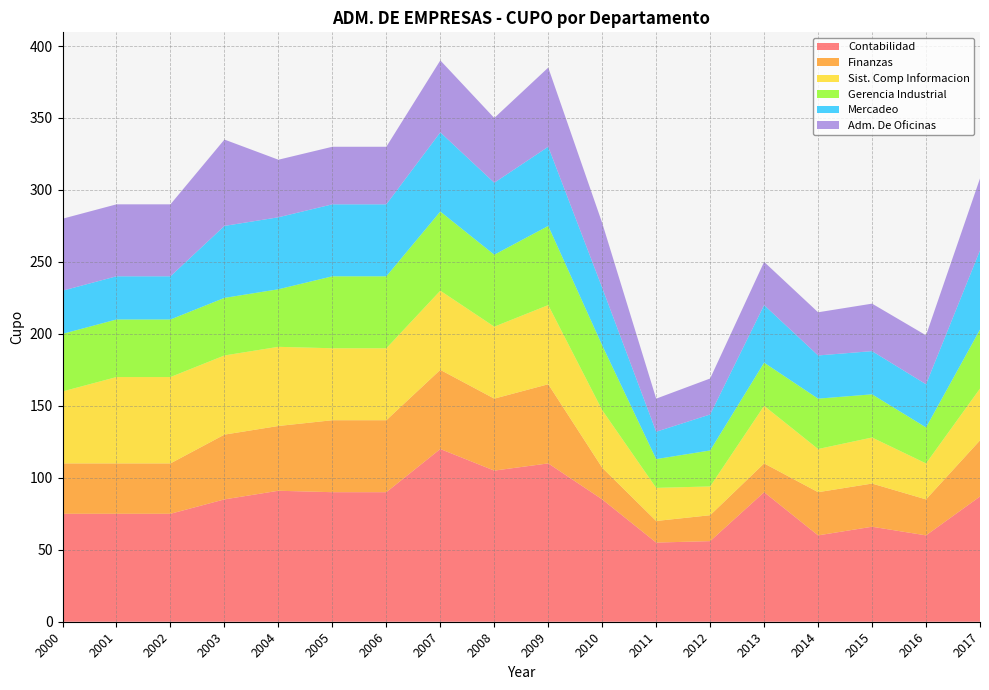

Reading left to right, what are all the values shown in this chart?

Contabilidad: 2000=75	2001=75	2002=75	2003=85	2004=91	2005=90	2006=90	2007=120	2008=105	2009=110	2010=85	2011=55	2012=56	2013=90	2014=60	2015=66	2016=60	2017=87
Finanzas: 2000=35	2001=35	2002=35	2003=45	2004=45	2005=50	2006=50	2007=55	2008=50	2009=55	2010=22	2011=15	2012=18	2013=20	2014=30	2015=30	2016=25	2017=39
Sist. Comp Informacion: 2000=50	2001=60	2002=60	2003=55	2004=55	2005=50	2006=50	2007=55	2008=50	2009=55	2010=40	2011=23	2012=20	2013=40	2014=30	2015=32	2016=25	2017=36
Gerencia Industrial: 2000=40	2001=40	2002=40	2003=40	2004=40	2005=50	2006=50	2007=55	2008=50	2009=55	2010=45	2011=20	2012=25	2013=30	2014=35	2015=30	2016=25	2017=41
Mercadeo: 2000=30	2001=30	2002=30	2003=50	2004=50	2005=50	2006=50	2007=55	2008=50	2009=55	2010=40	2011=19	2012=25	2013=40	2014=30	2015=30	2016=30	2017=55
Adm. De Oficinas: 2000=50	2001=50	2002=50	2003=60	2004=40	2005=40	2006=40	2007=50	2008=45	2009=55	2010=45	2011=23	2012=25	2013=30	2014=30	2015=33	2016=34	2017=50